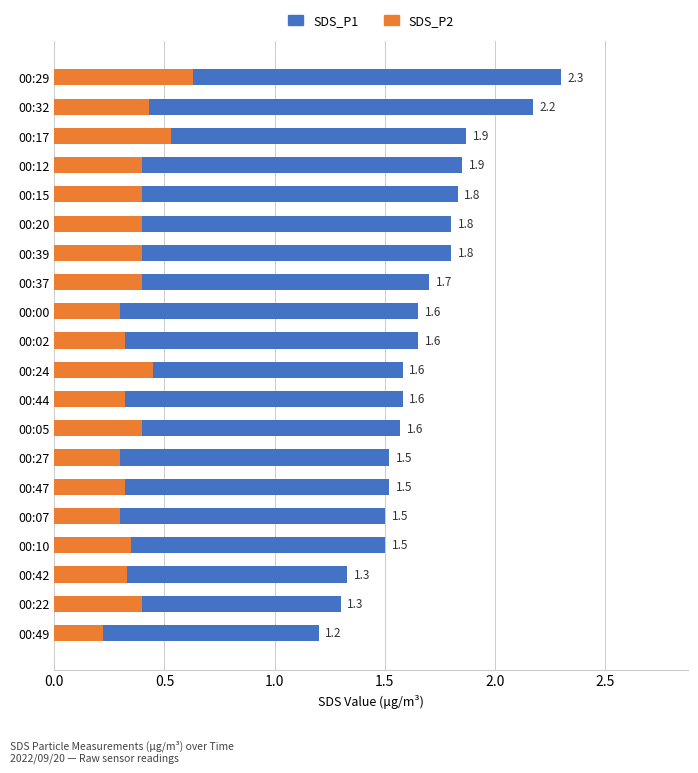

Is the value of SDS_P2 at 00:24 greater than the value of SDS_P1 at 00:02?

No